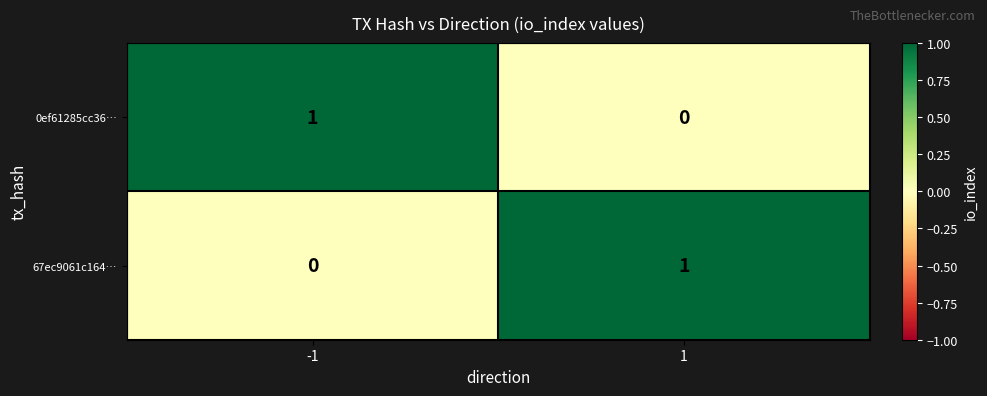

List the labels in order of 67ec9061c164… value, smallest first.

-1, 1